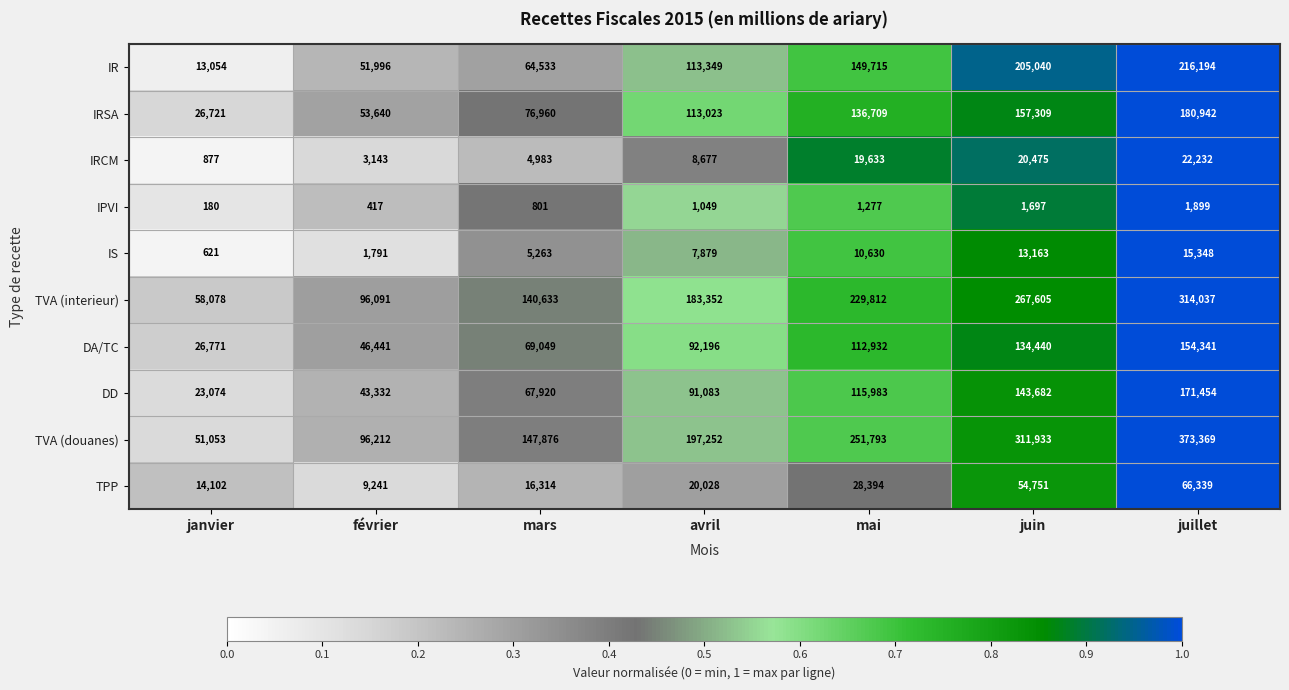

Which label corresponds to the smallest value in the chart?

janvier